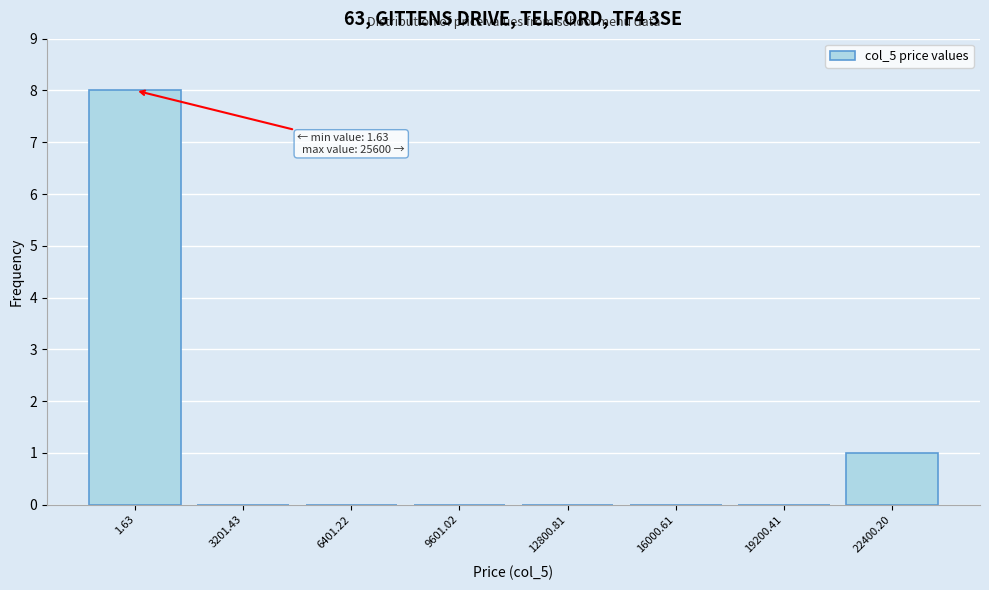

Reading left to right, transcribe all the data shown in this chart.

1.63=8	3201.43=0	6401.22=0	9601.02=0	12800.81=0	16000.61=0	19200.41=0	22400.20=1